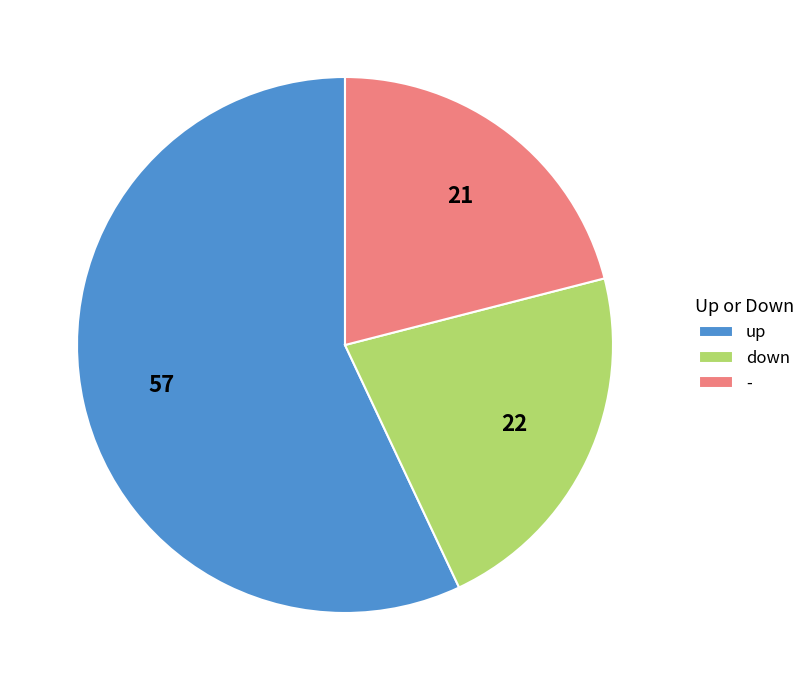

Which has a higher value, down or -?

down